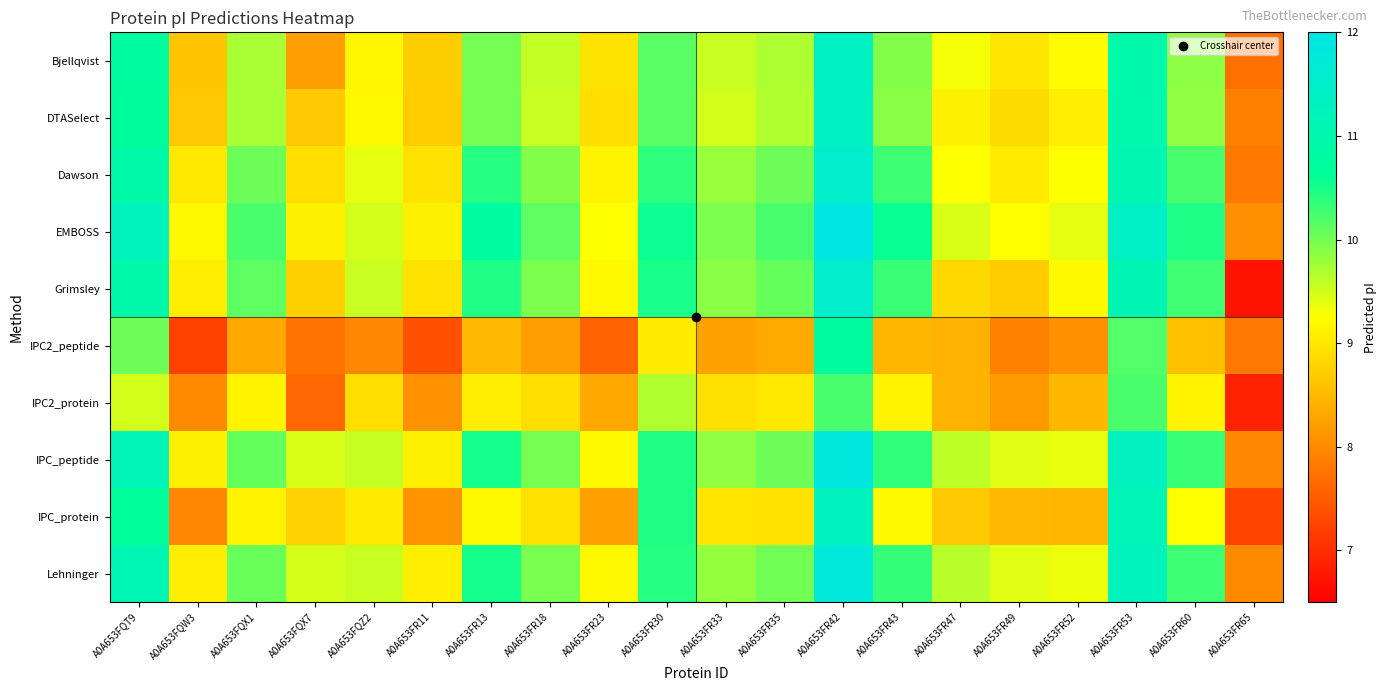

At which category is the sum across all series the highest?

A0A653FR42